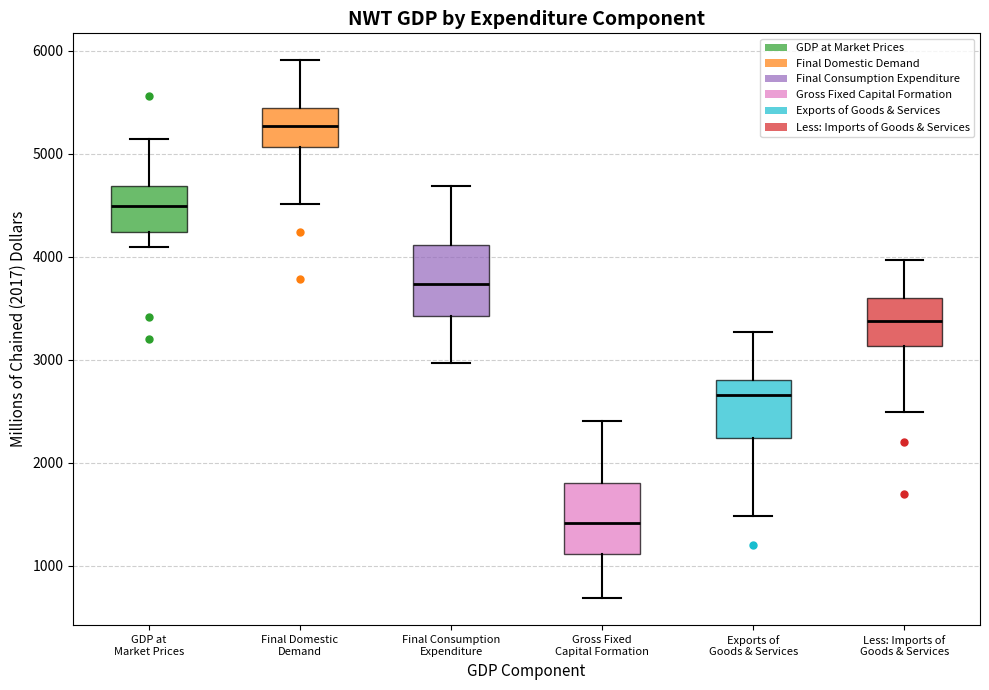

Which box's median line is the highest?

Final Domestic Demand